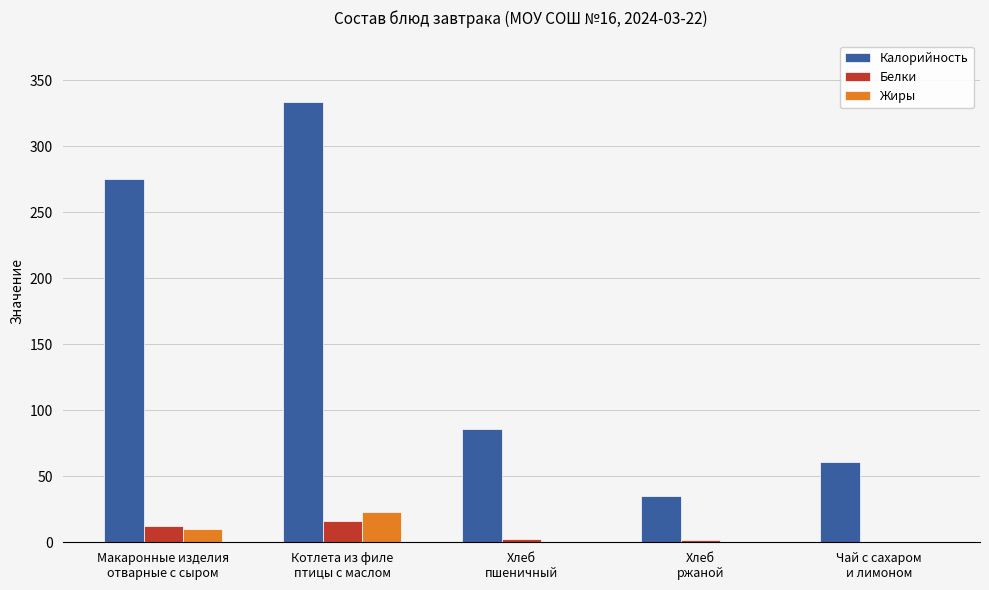

How many values in the Белки series exceed 2?

3